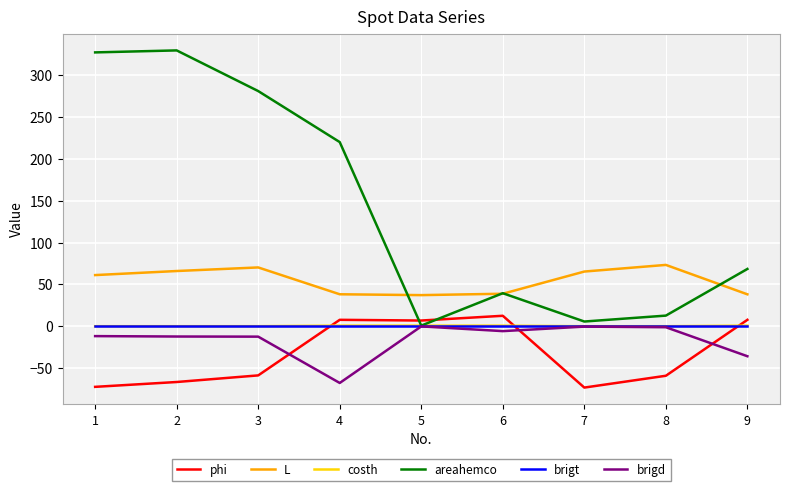

Which series has the largest total across all categories?

areahemco